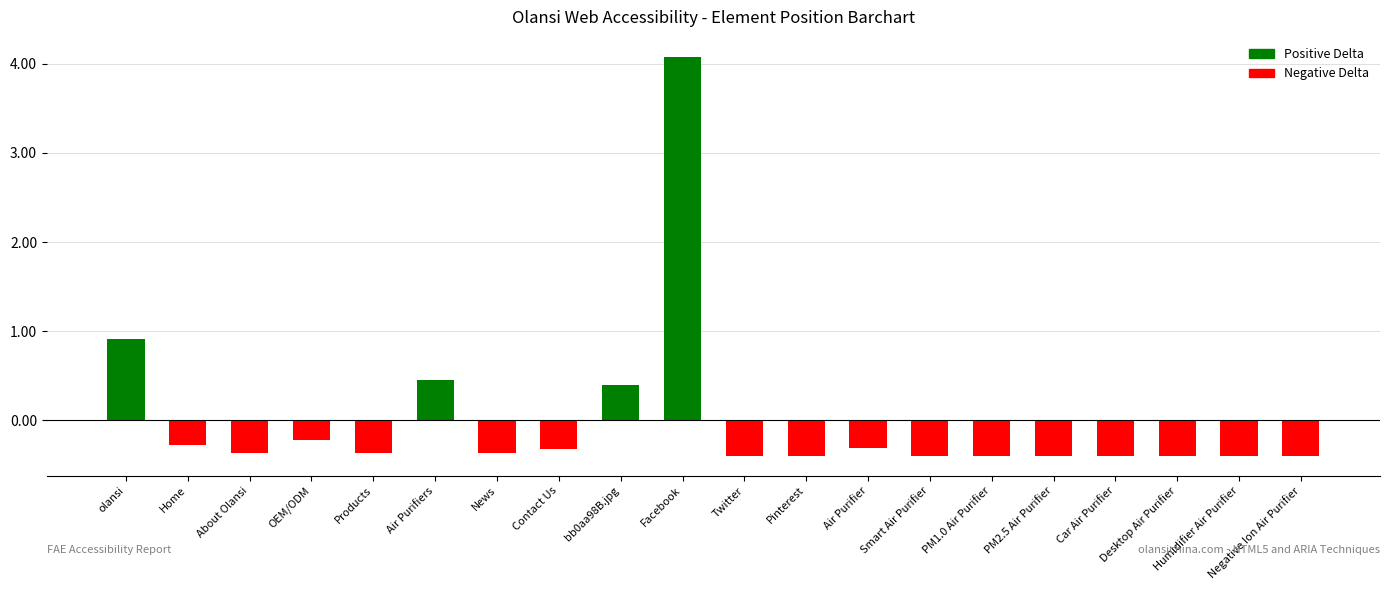

Count the number of categories in the chart.

20